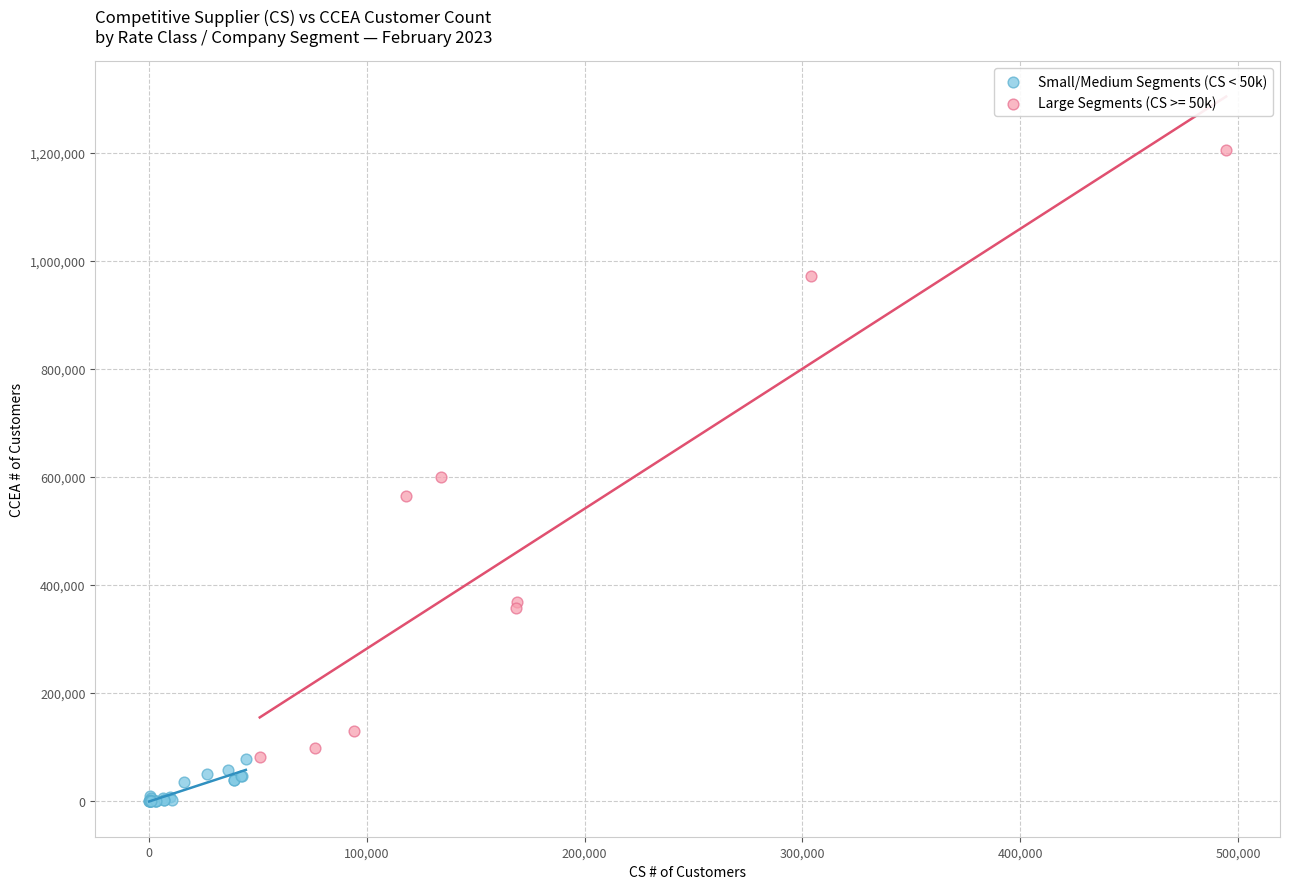

Which series contains the lowest Y value?

Small/Medium Segments (CS < 50k)